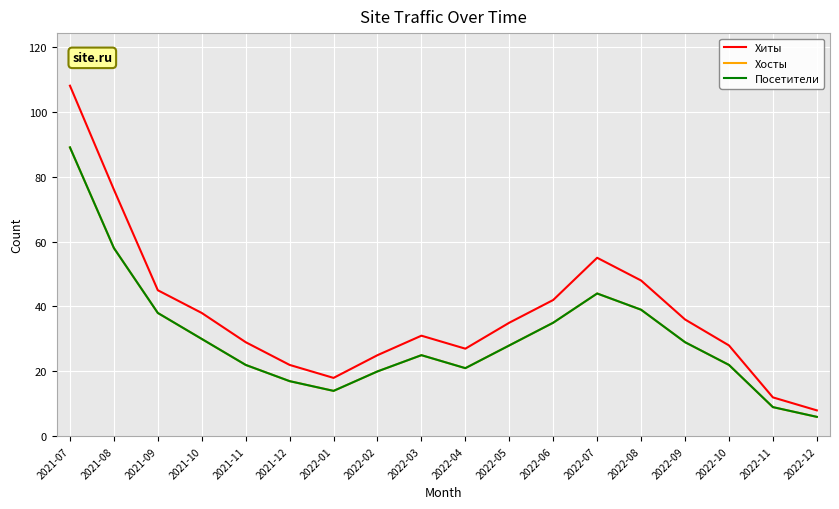

Is the value of Хиты at 2021-07 greater than the value of Посетители at 2021-11?

Yes